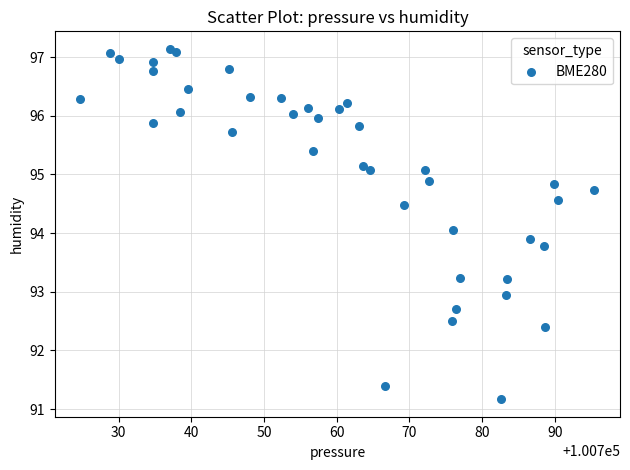

What is the range of X values (max minus min)?

70.7